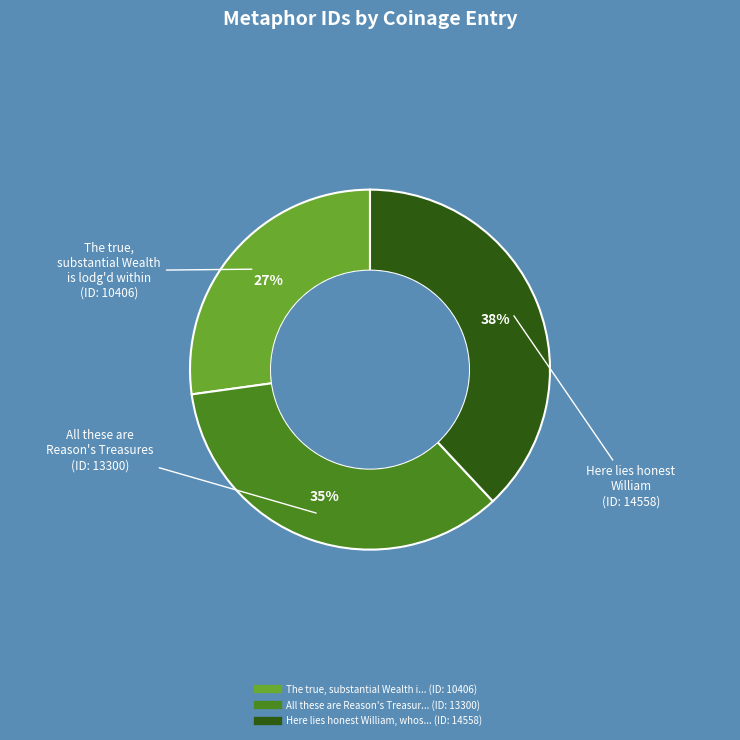

How many slices are in this pie chart?

3